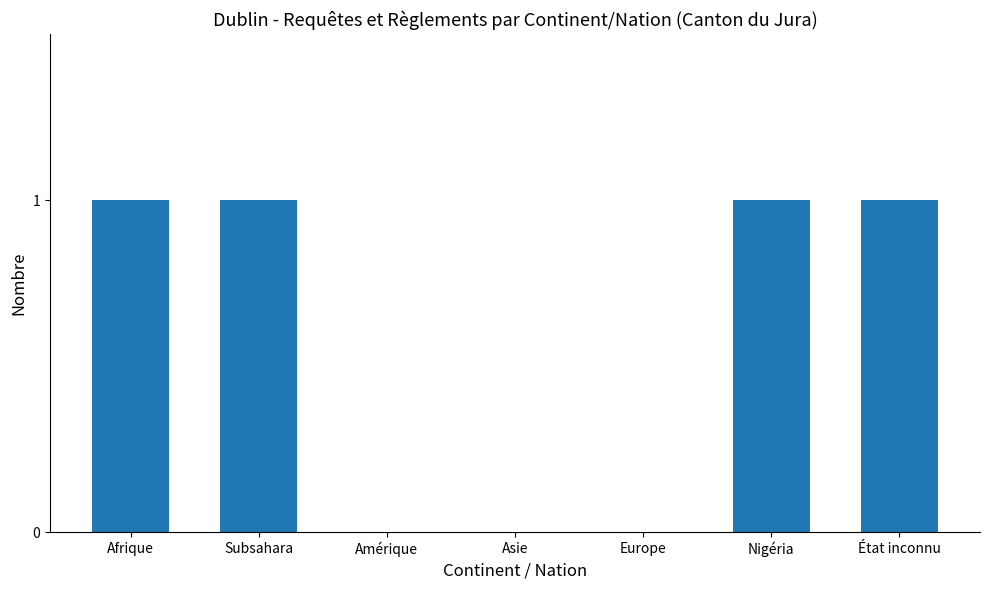

The value at Nigéria is 1. True or false?

True